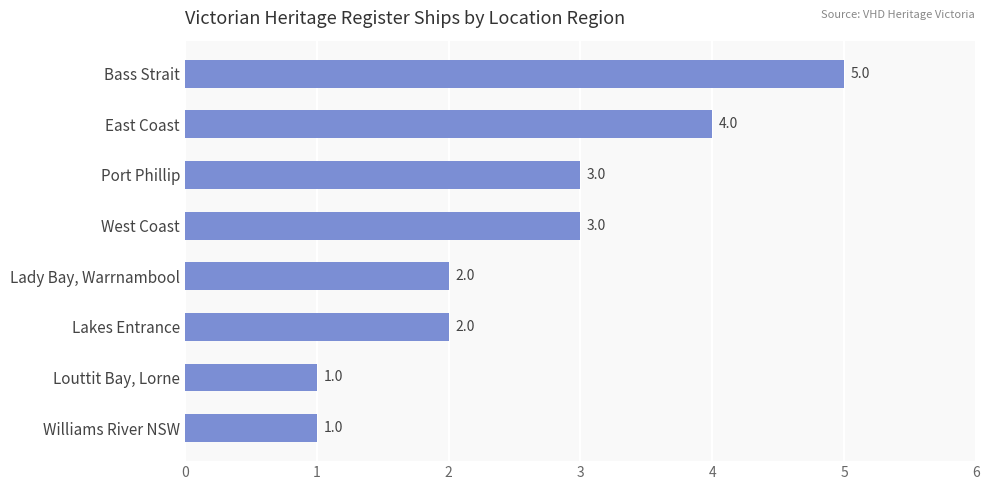

What is the maximum value shown in the chart?

5